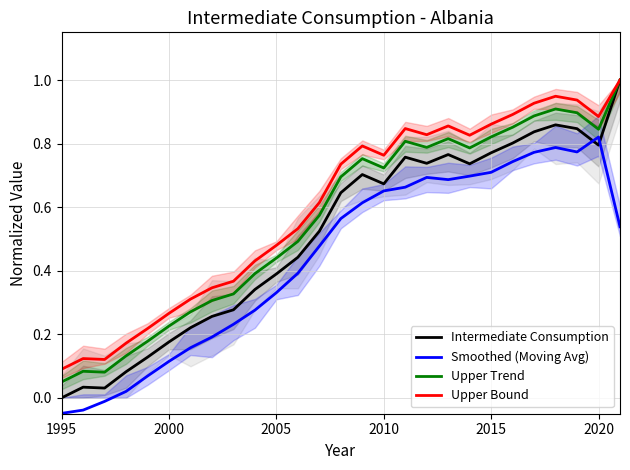

At which label does Smoothed (Moving Avg) reach its peak?

2020